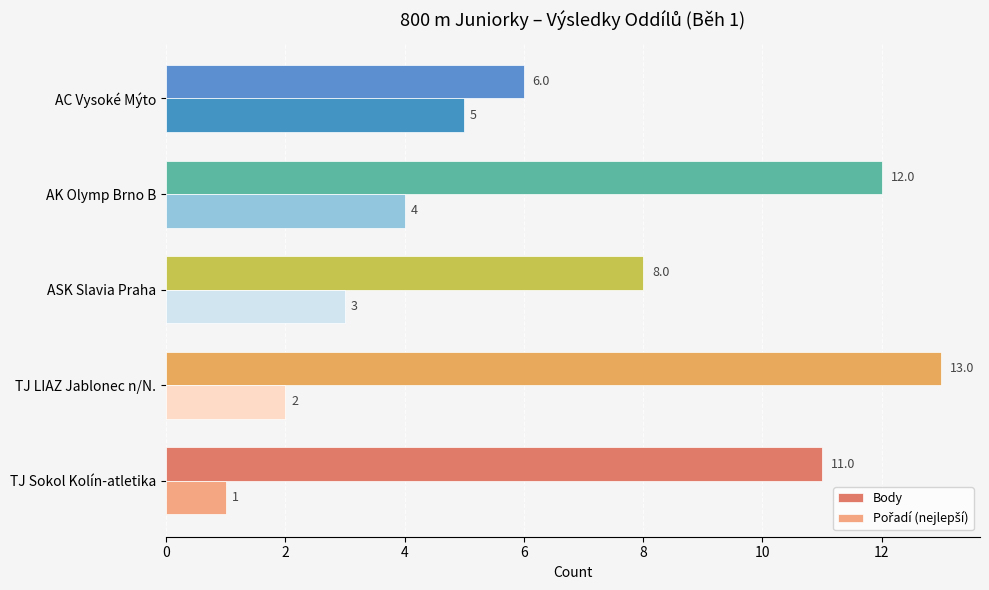

Which series has the largest total across all categories?

Body